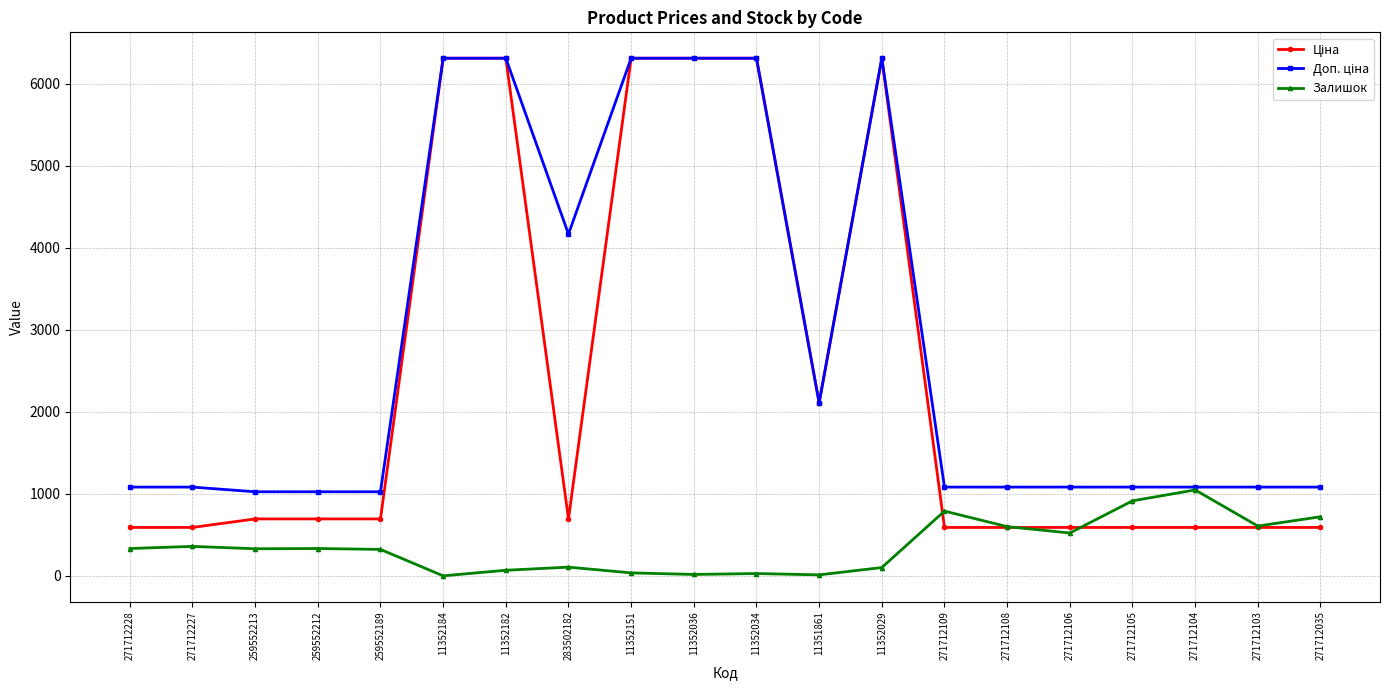

What is the spread (max minus min) of values at 271712108?

491.7